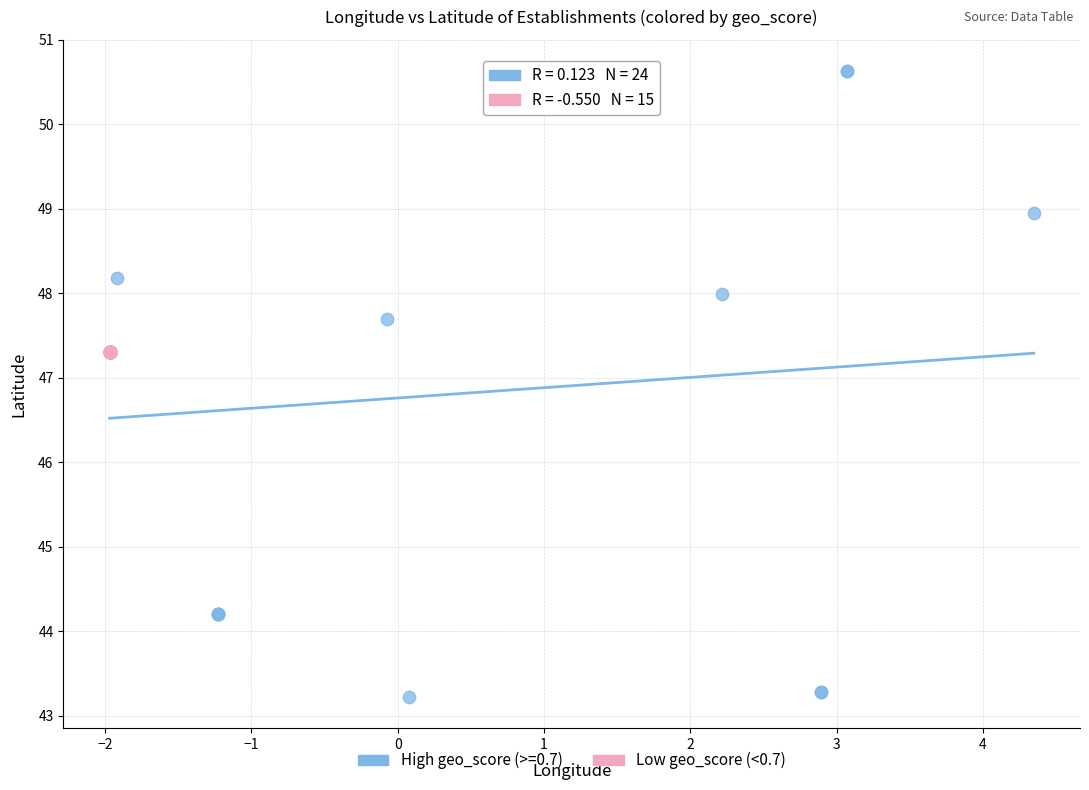

Which series has the largest Y range (max minus min)?

High geo_score (>=0.7)